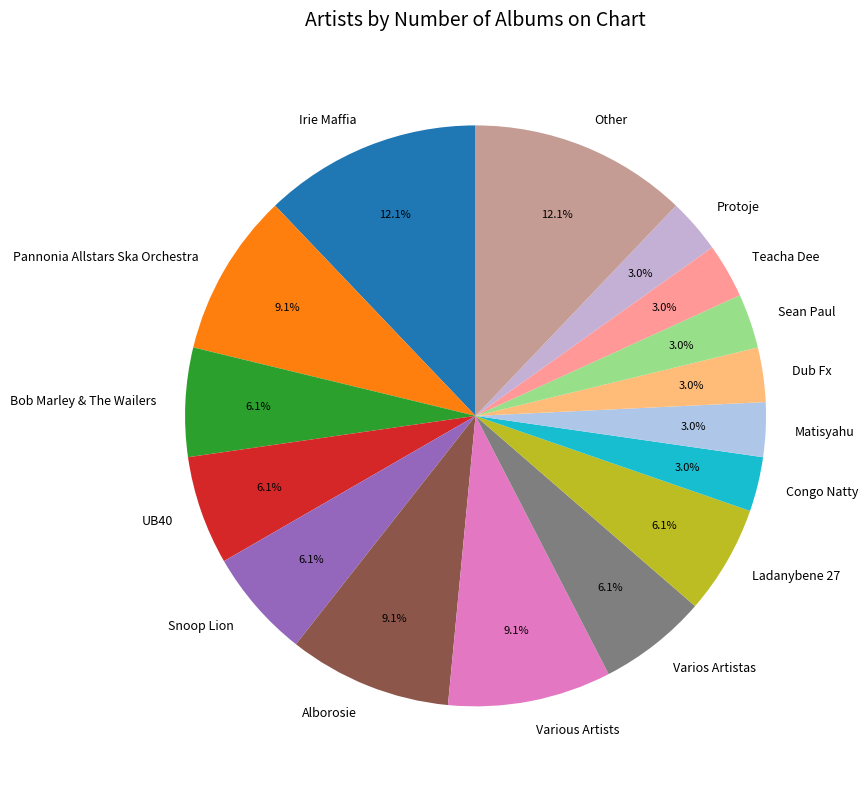

Combined, what portion of the pie is Various Artists and Ladanybene 27?

15.2%